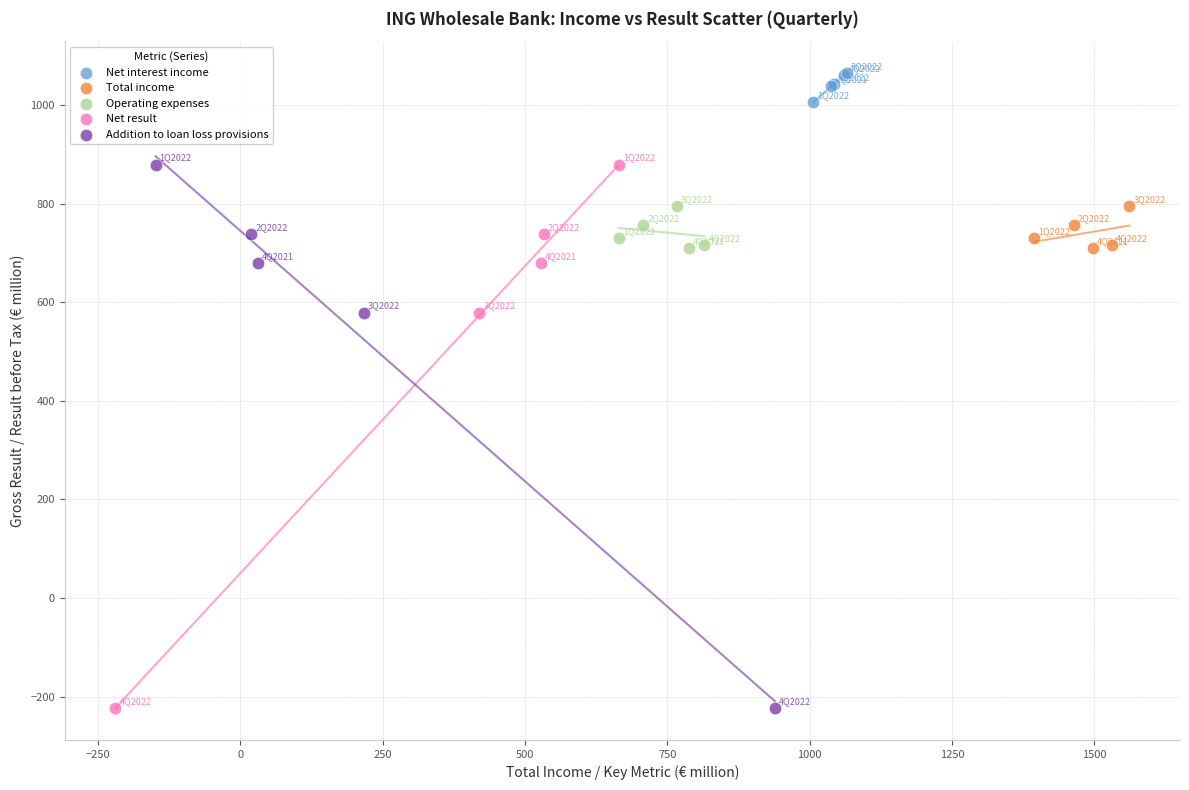

Which series contains the highest Y value?

Net interest income